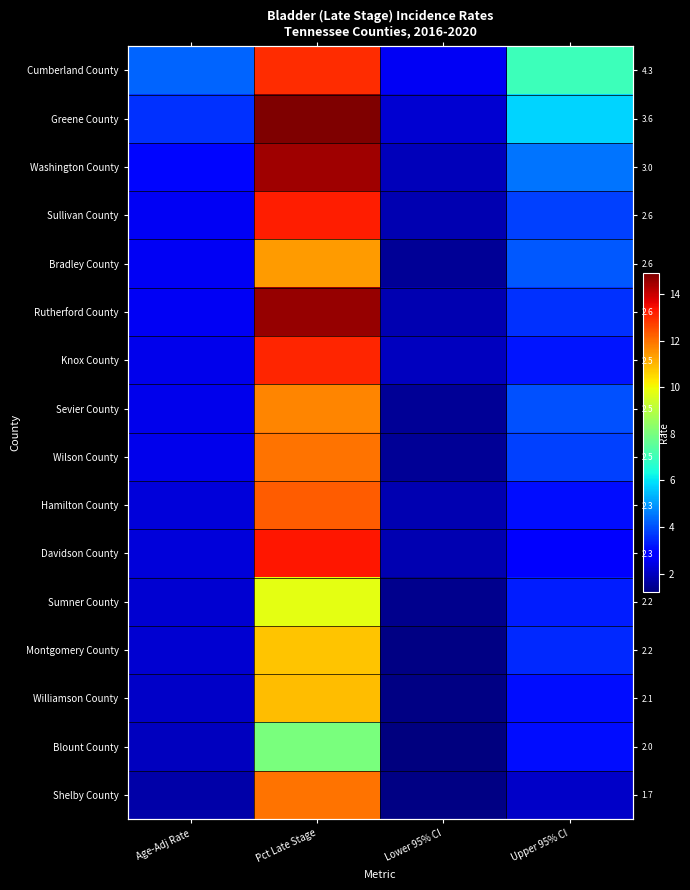

Which category has the lowest value in the Montgomery County series?

Lower 95% CI